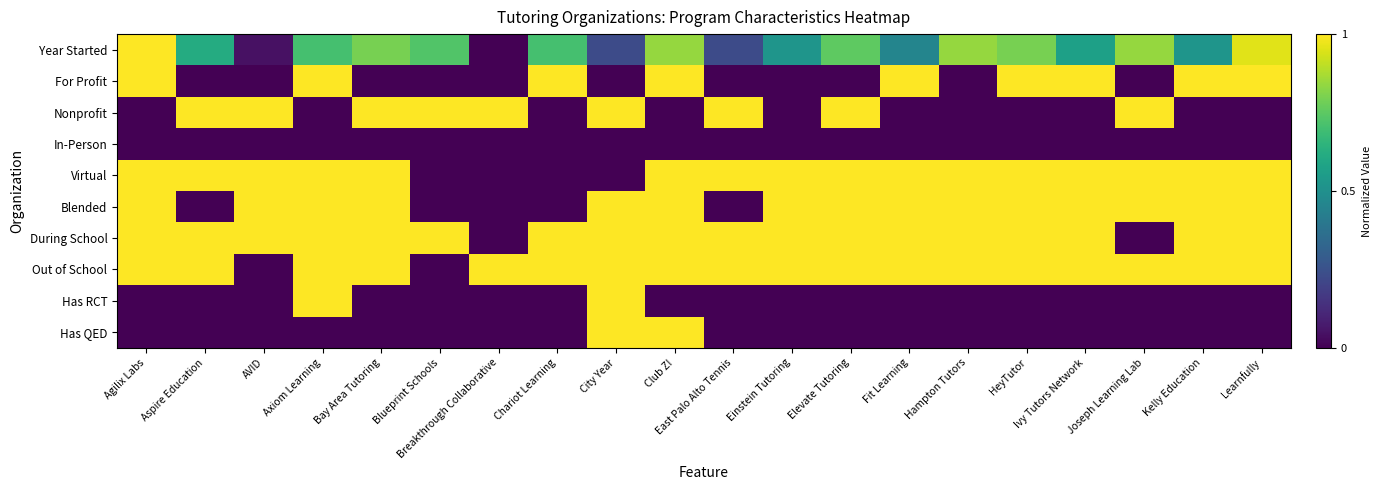

What is the total value across all series at Einstein Tutoring?

4.5